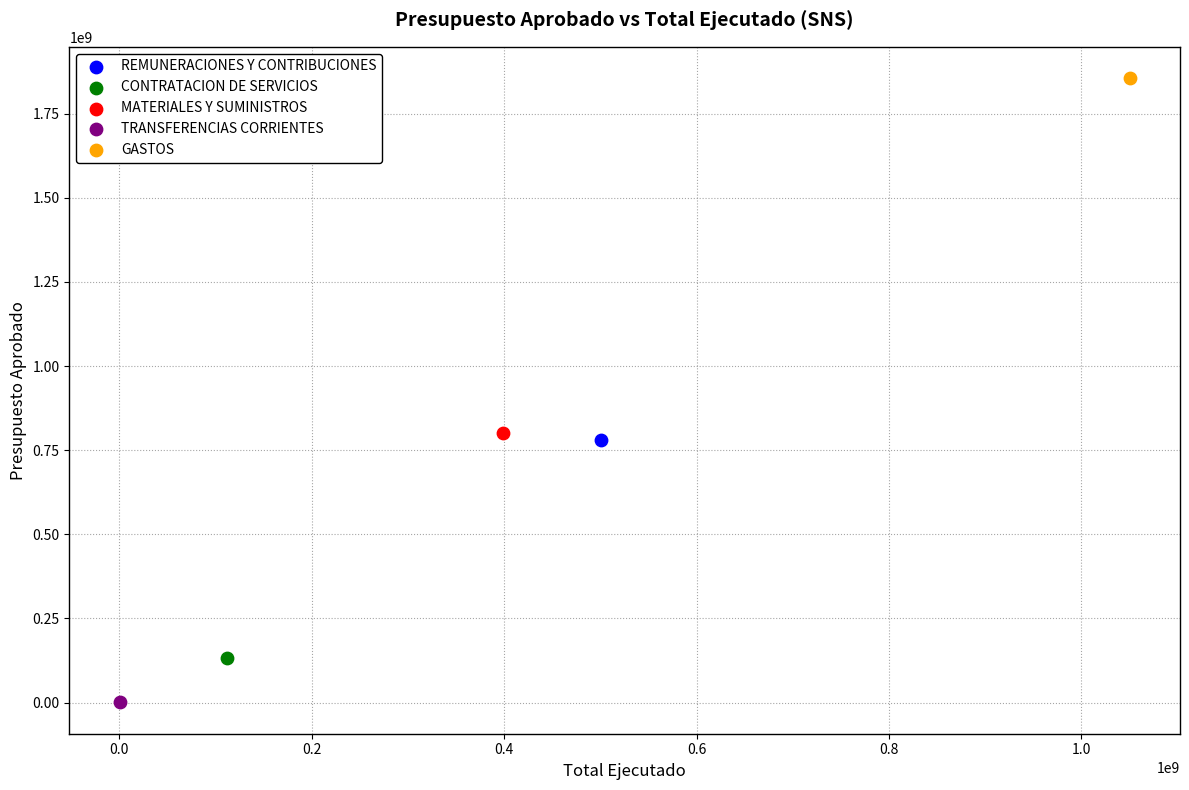

What are all the series names shown in the legend?

REMUNERACIONES Y CONTRIBUCIONES, CONTRATACION DE SERVICIOS, MATERIALES Y SUMINISTROS, TRANSFERENCIAS CORRIENTES, GASTOS